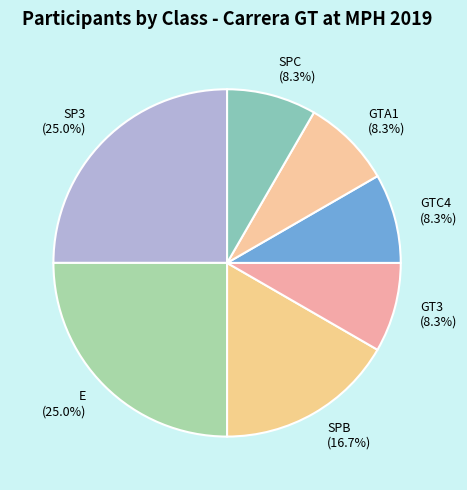

Does SPB (16.7%) account for over 50% of the chart?

No